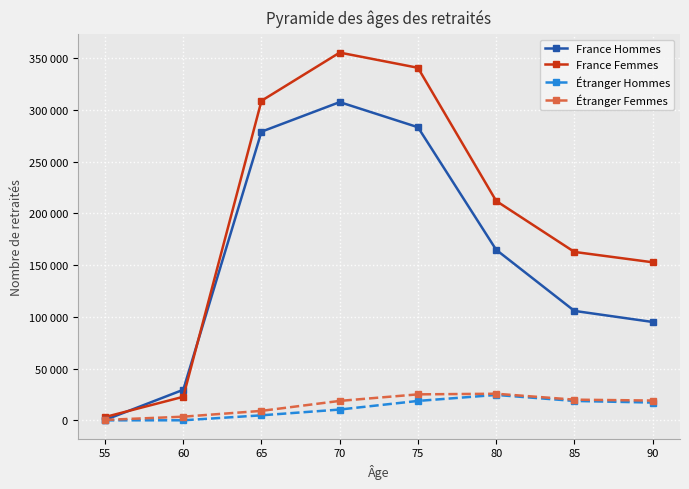

Between 60 and 80, which is larger?

80